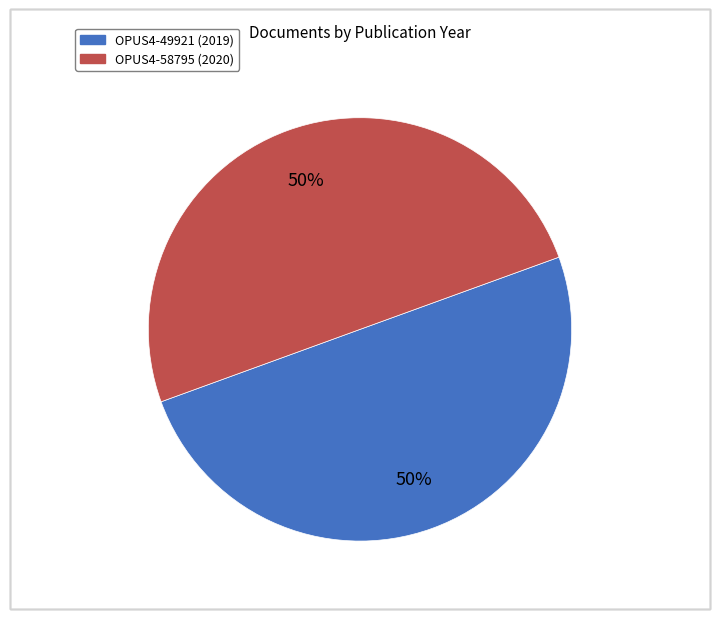

To the nearest percent, what is the combined percentage of OPUS4-49921 and OPUS4-58795?

100%